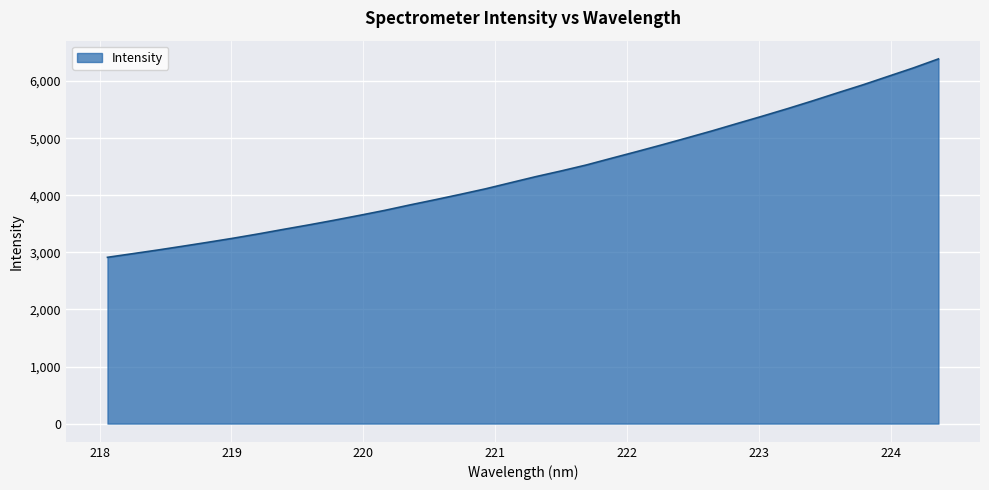

What is the maximum value shown in the chart?

6388.2